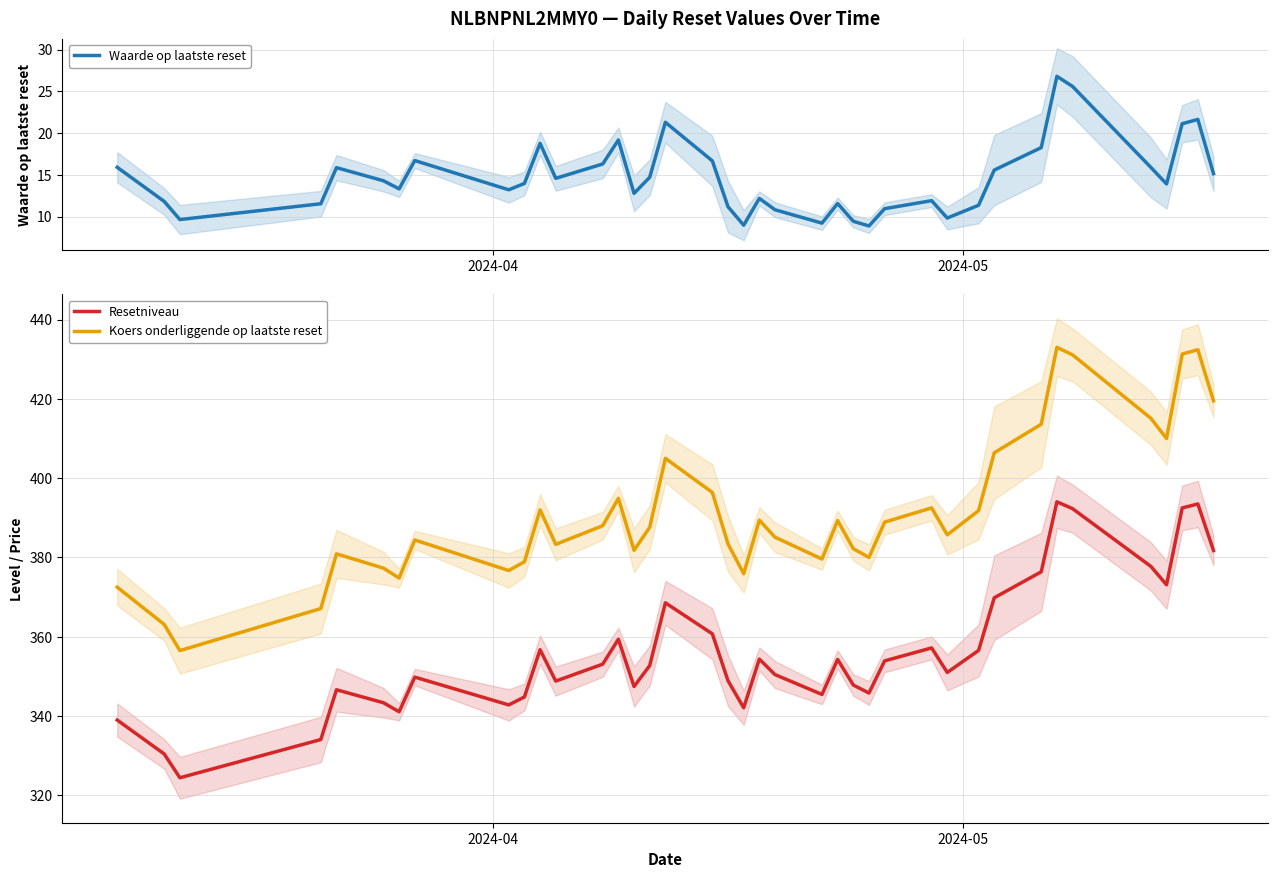

What is the maximum value for Resetniveau?

394.0